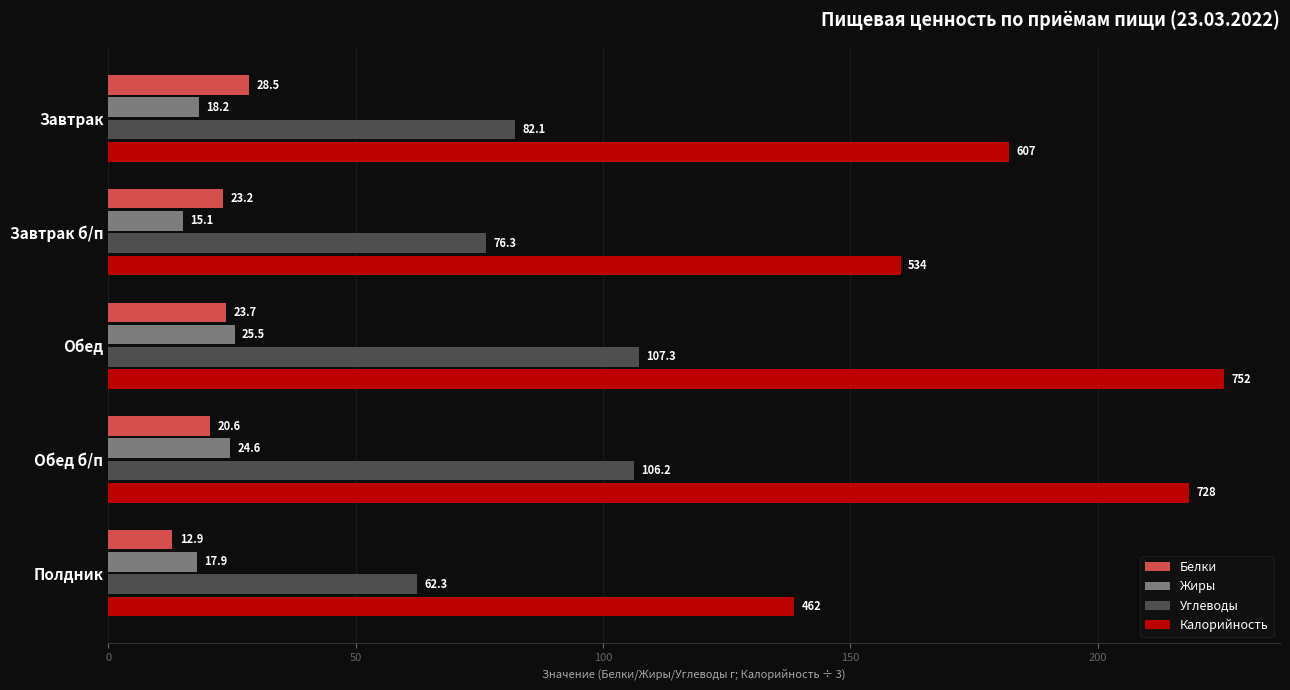

Rank the categories by Калорийность value from lowest to highest.

Полдник, Завтрак б/п, Завтрак, Обед б/п, Обед